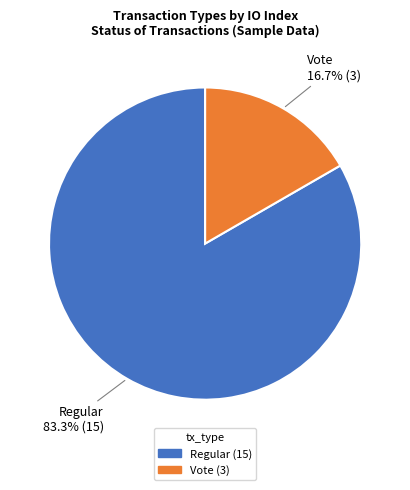

Which slice is the largest?

Regular